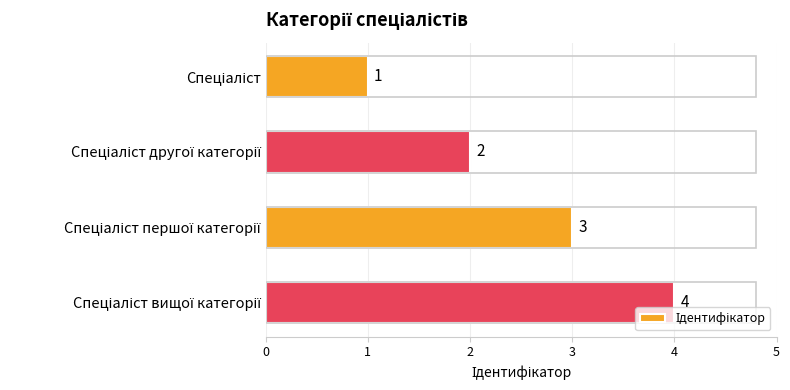

How many values are between 2 and 4?

3